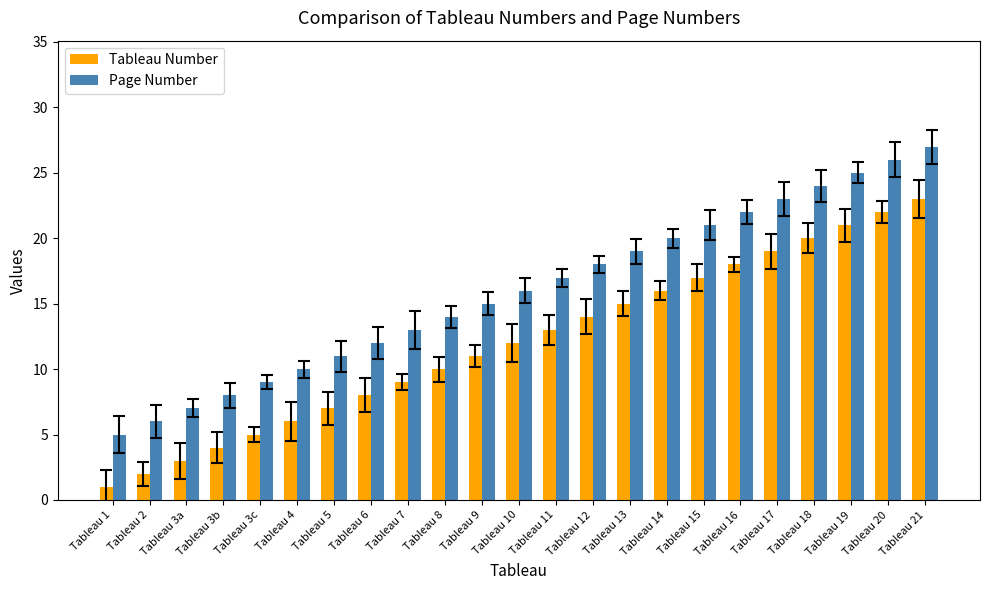

What is the value of the Tableau Number bar at the 13th from the left?

13